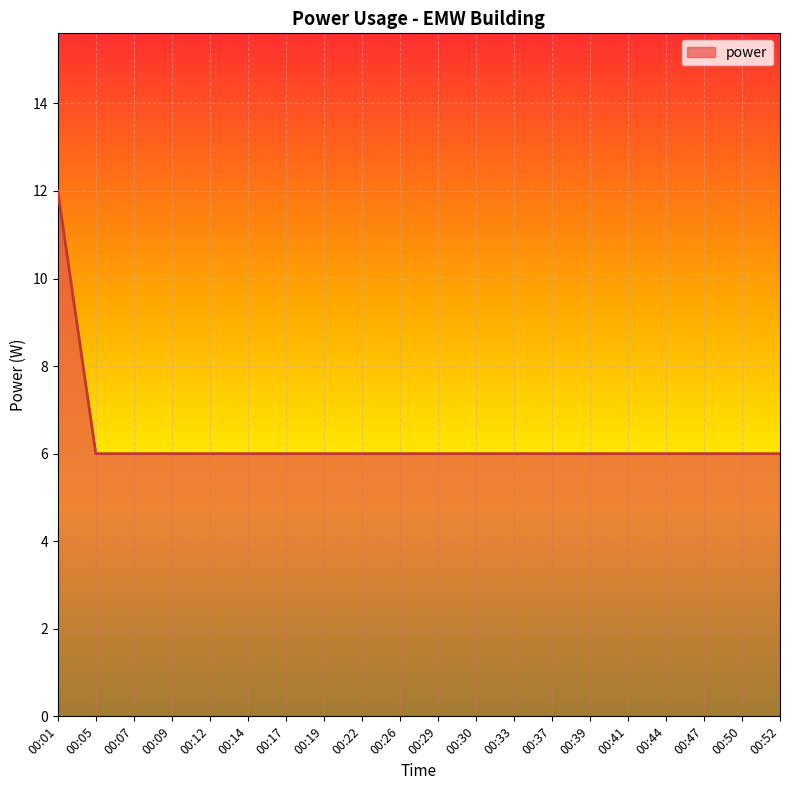

What is the difference between the maximum and minimum values?

6